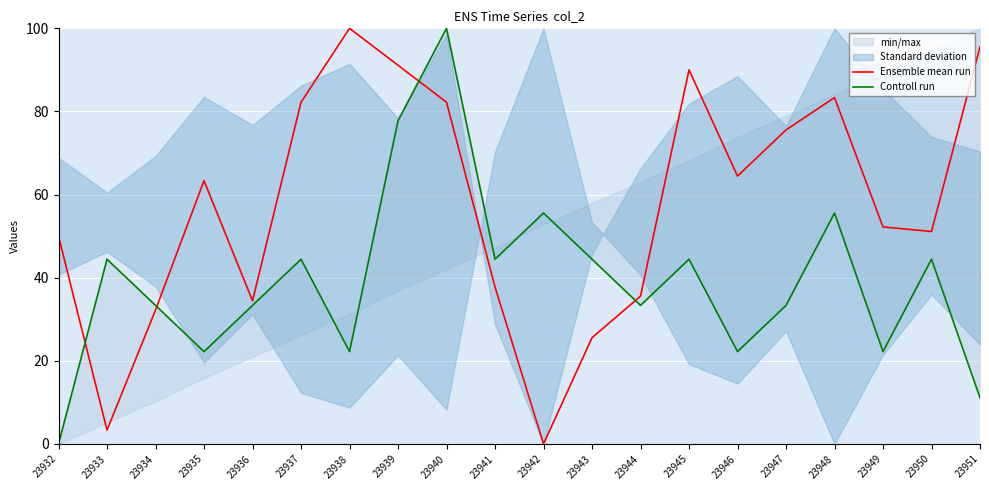

Does the chart display data point markers on the line(s)?

No